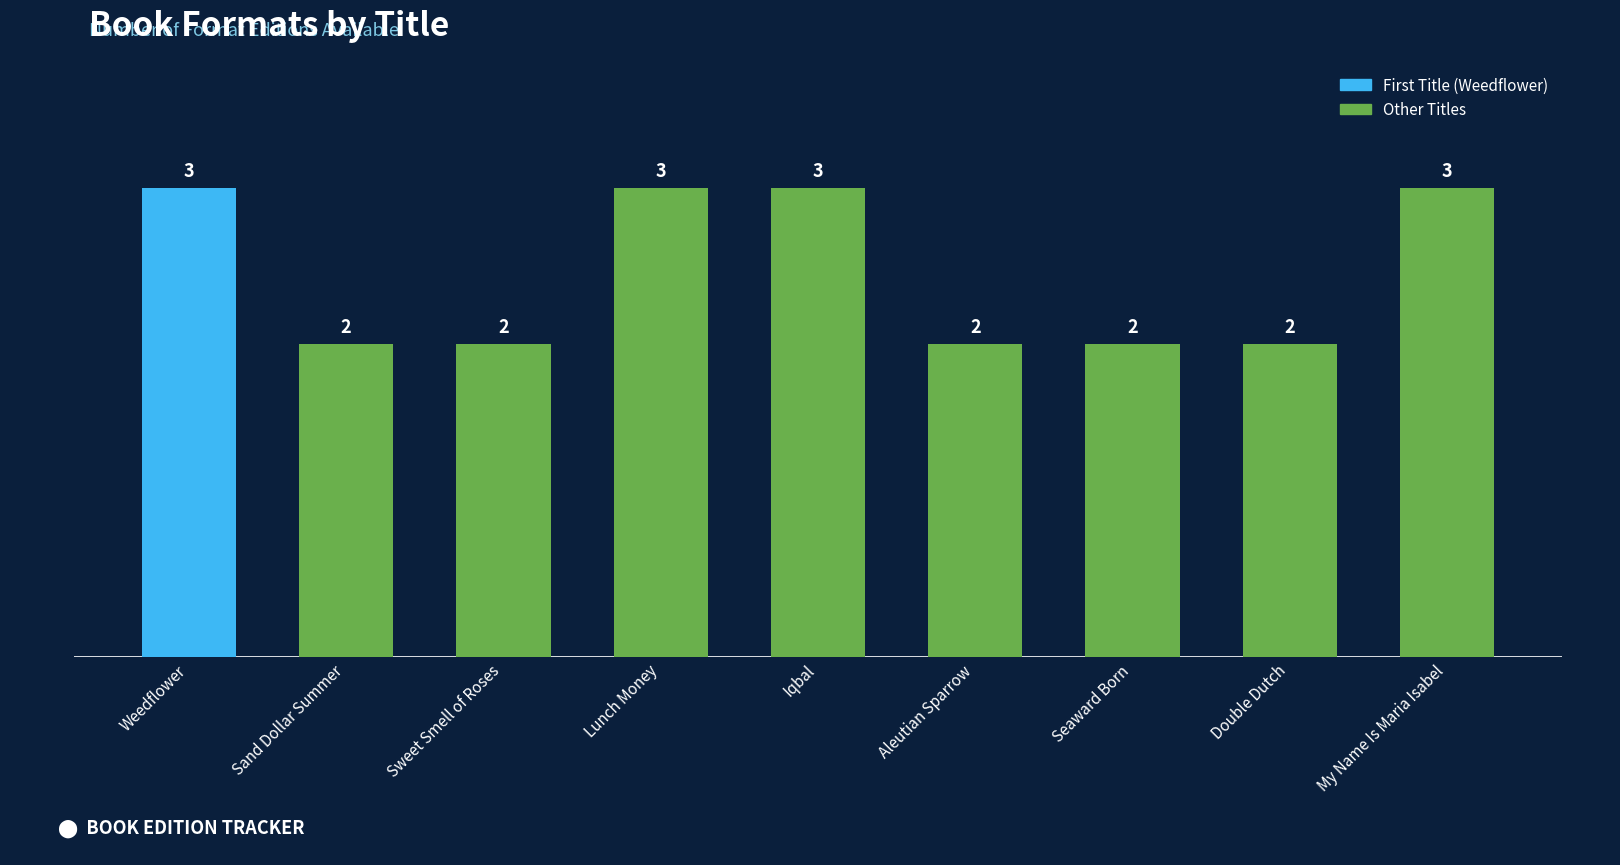

What position from the left is Iqbal?

5